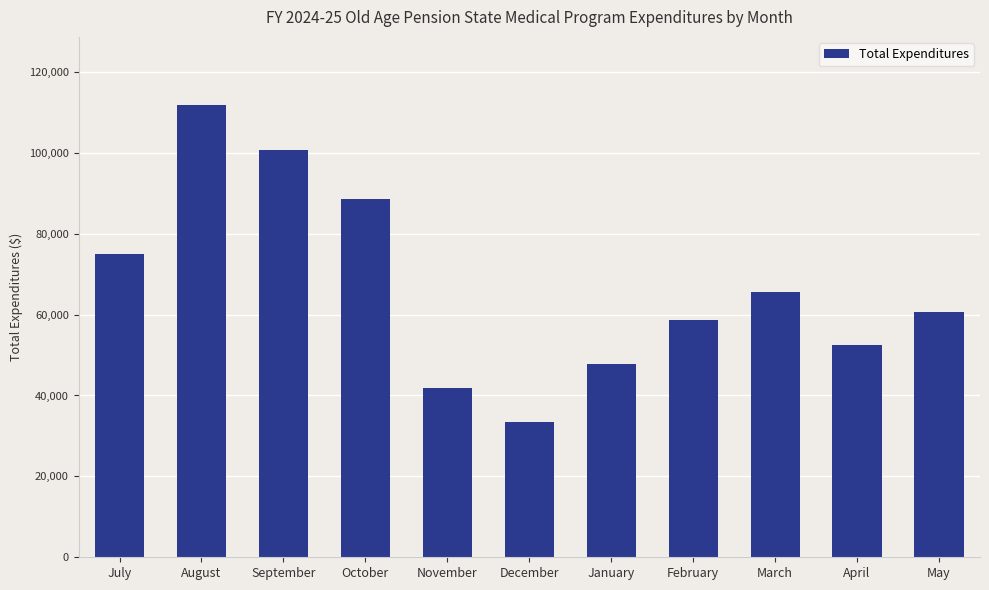

What is the label of the 7th bar from the right?

November